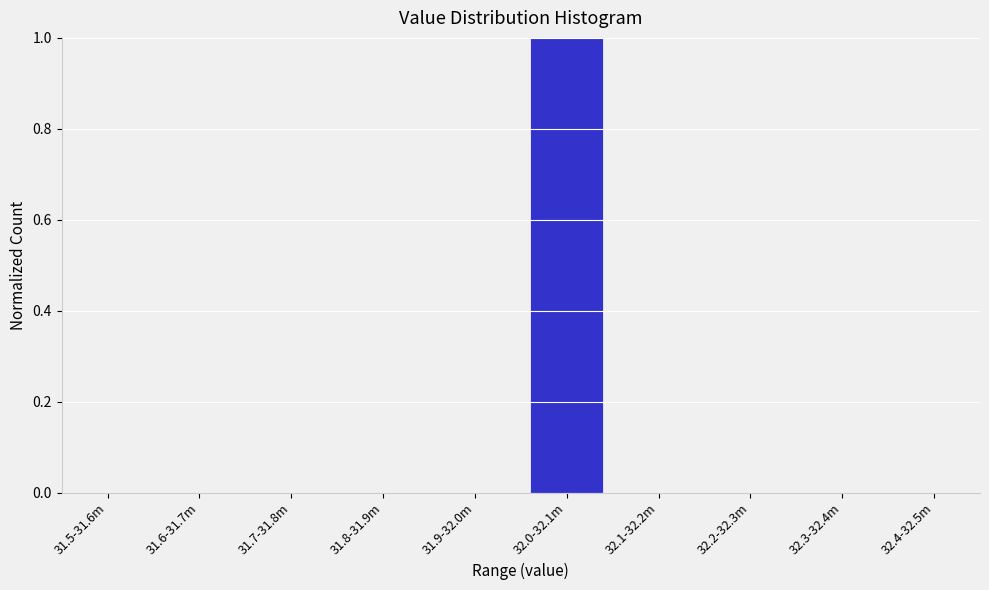

Reading left to right, what are all the values shown in this chart?

31.5-31.6m=0	31.6-31.7m=0	31.7-31.8m=0	31.8-31.9m=0	31.9-32.0m=0	32.0-32.1m=1	32.1-32.2m=0	32.2-32.3m=0	32.3-32.4m=0	32.4-32.5m=0